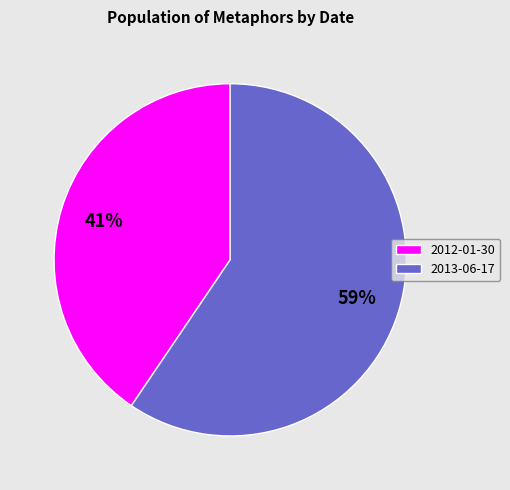

Is 2012-01-30 the majority of the pie?

No